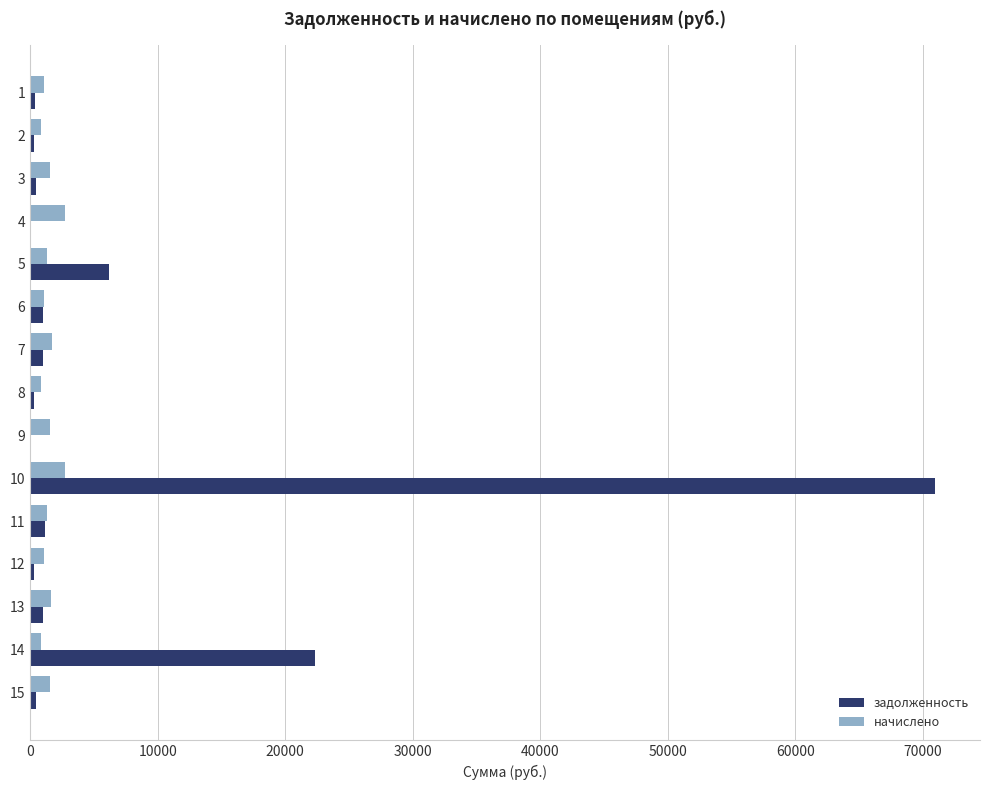

Read the начислено value at 12.

1090.0